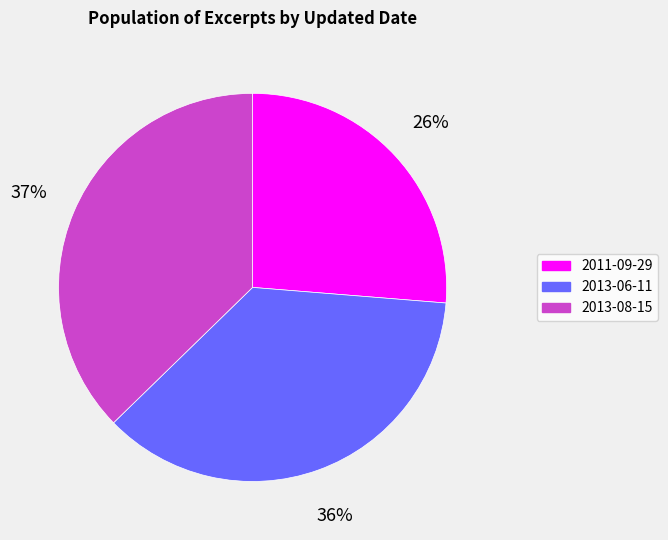

Which category has the smallest portion of the pie?

2011-09-29